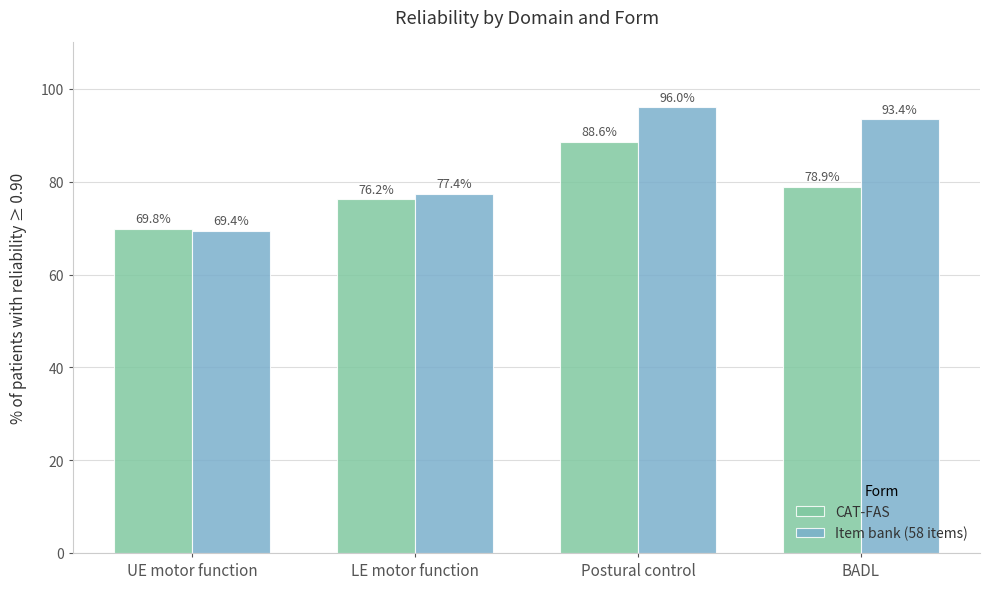

What position from the right is LE motor function?

3